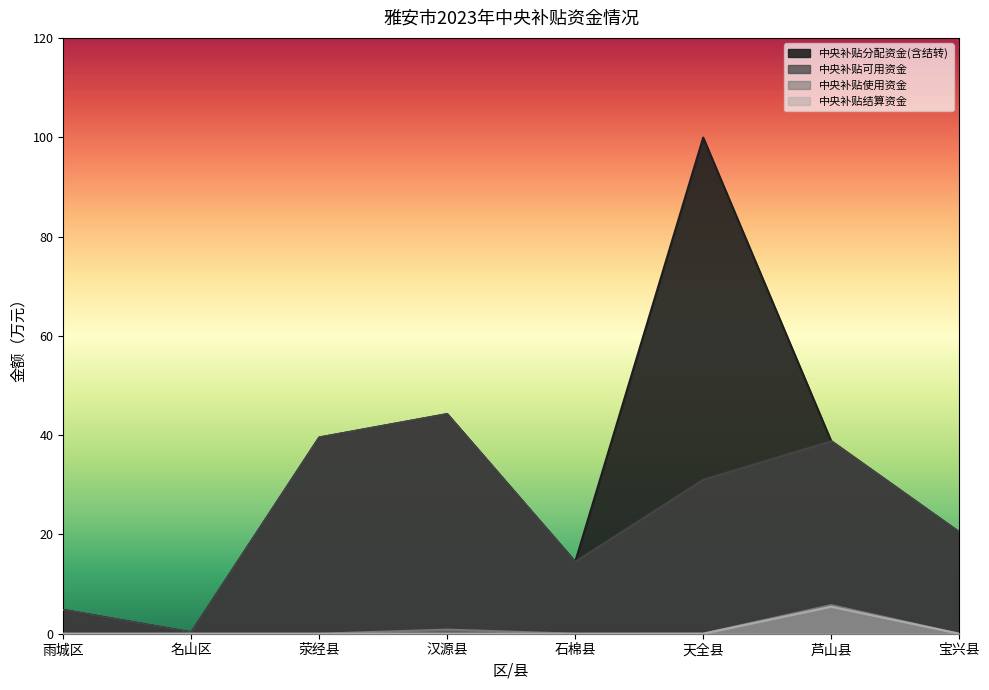

Which series changed the most between 汉源县 and 宝兴县?

中央补贴分配资金(含结转)